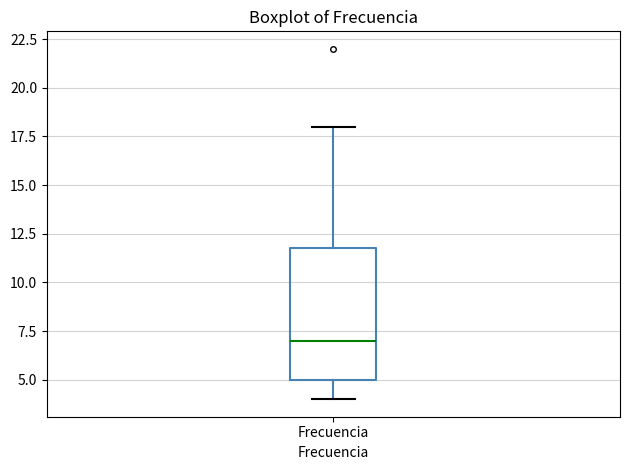

Transcribe this box plot: give where the median line is, the range the box spans, and where the two whiskers end, as read against the y-axis. The values are not printed on the chart, so give them approximately, as read against the axis.

median 7, box 5 to 12, whiskers 4 to 18